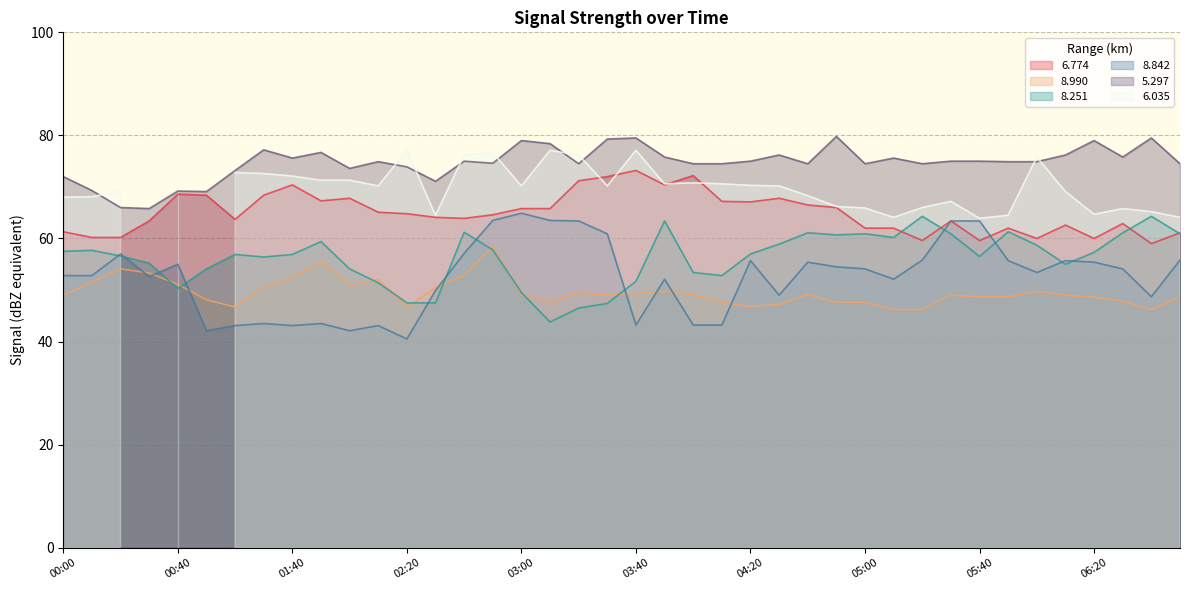

Is it true that   8.990 equals 46.7 at 02:20?

True